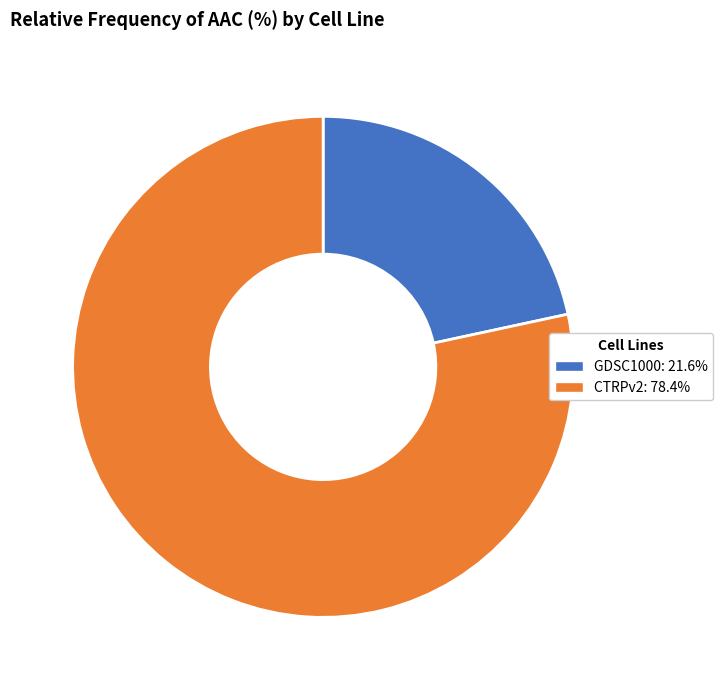

Between CTRPv2 and GDSC1000, which is larger?

CTRPv2